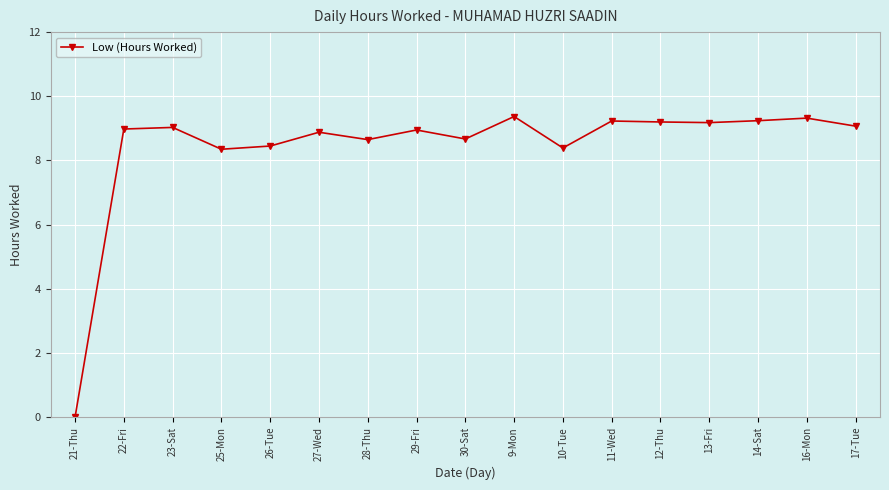

Between 29-Fri and 11-Wed, which is larger?

11-Wed